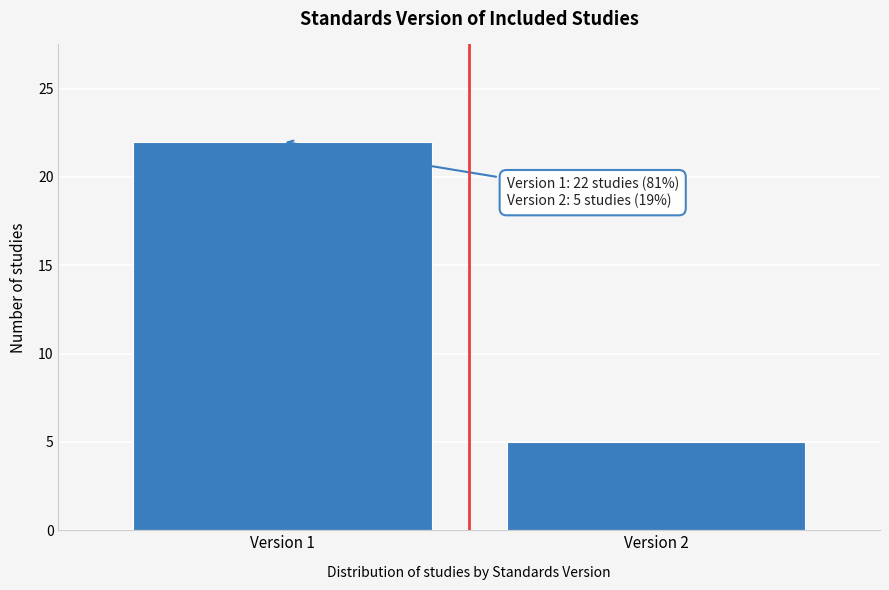

Reading left to right, list all the values displayed in this chart.

Version 1=22	Version 2=5